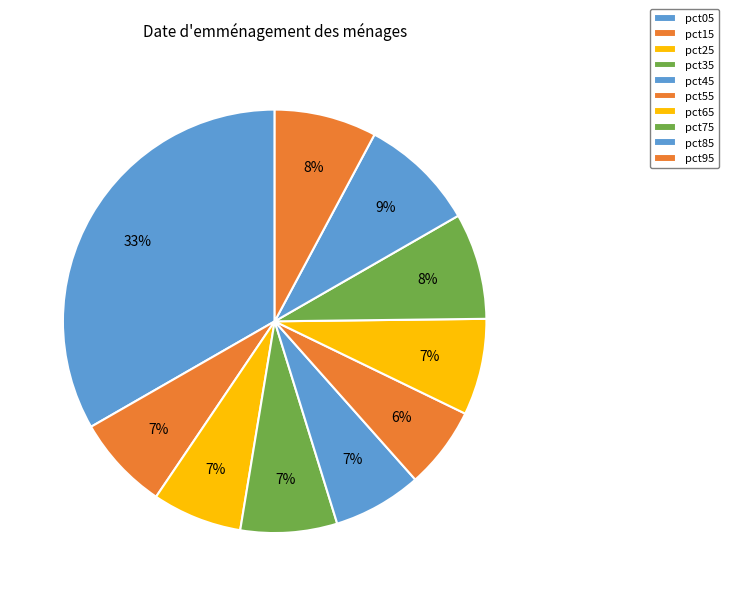

To the nearest percent, what portion does pct55 represent?

6%